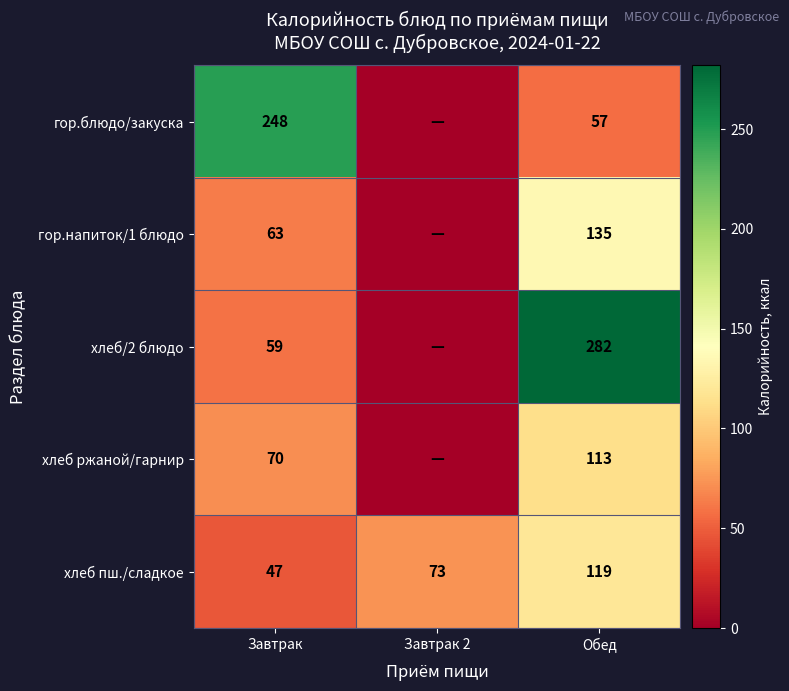

Is it true that гор.блюдо/закуска equals 22.0 at Обед?

False